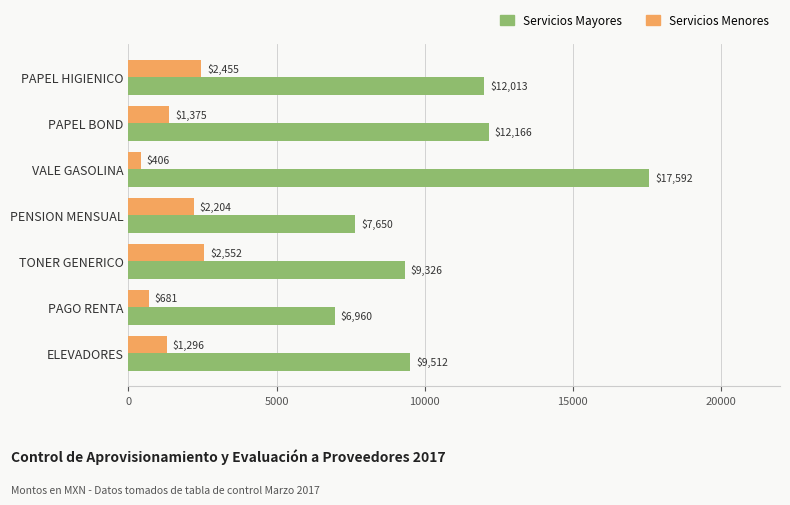

How many values in the Servicios Mayores series are below 9512?

3